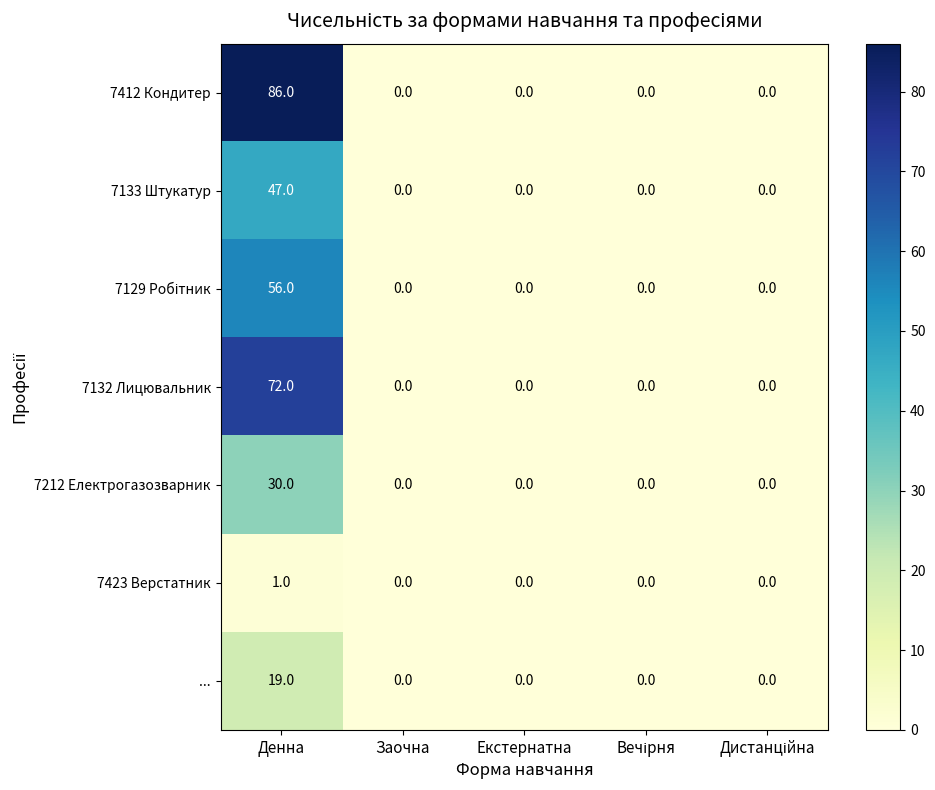

Which series has the largest total across all categories?

7412 Кондитер